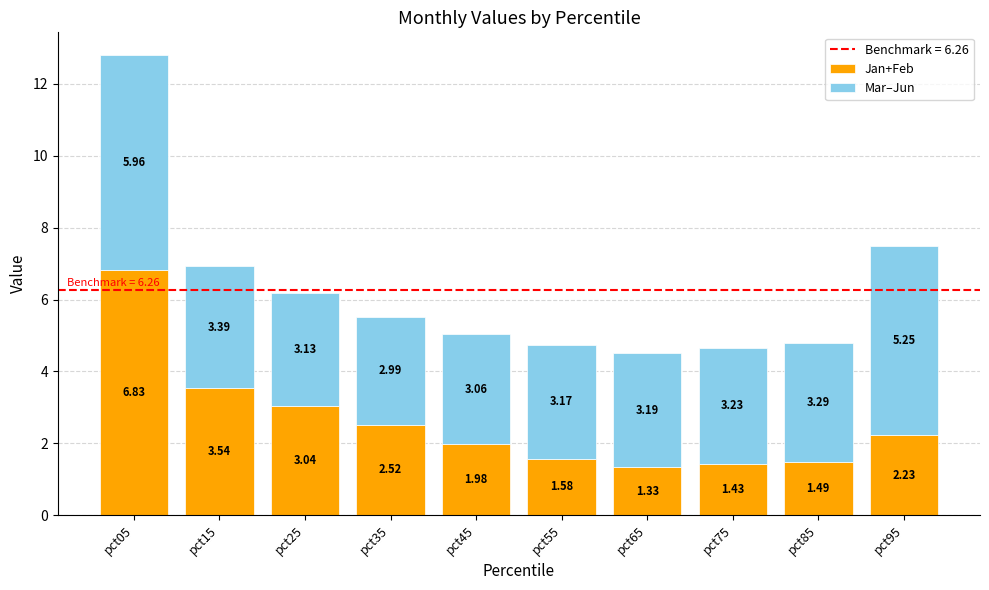

What is the difference between the Jan+Feb values at pct35 and pct45?

0.5